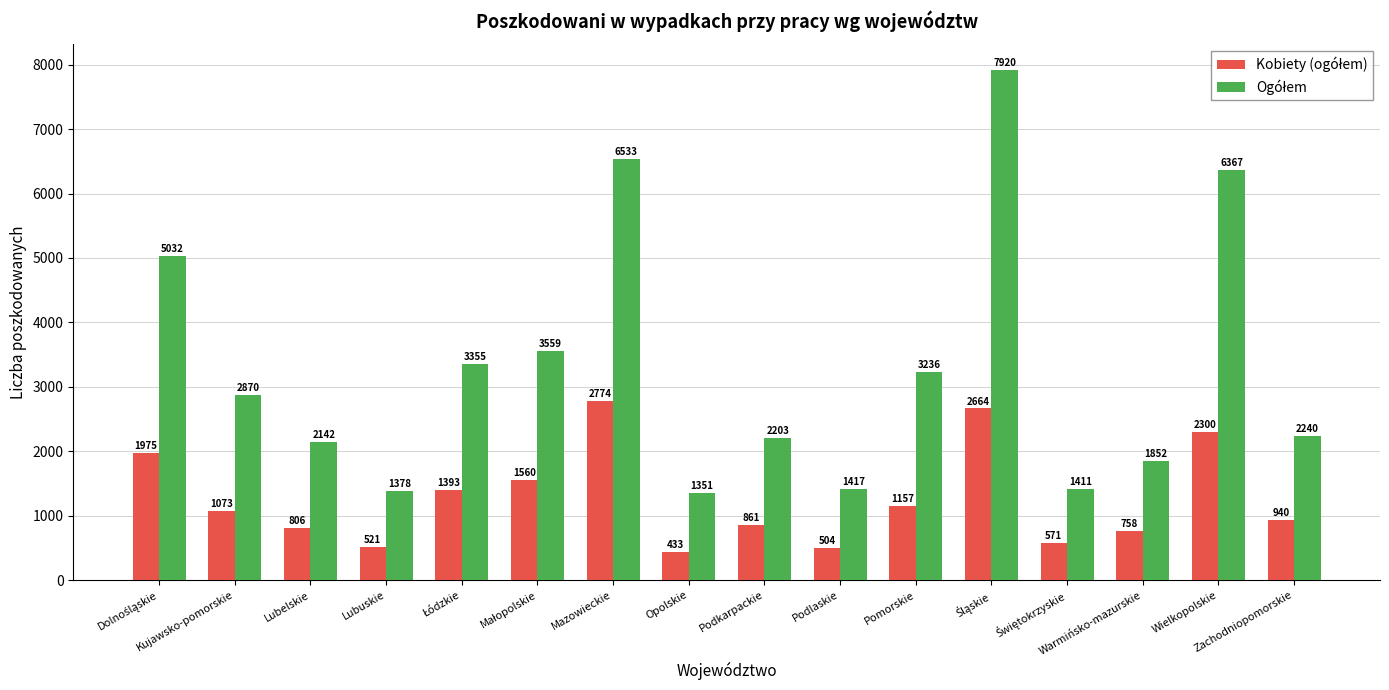

At how many categories does at least one series exceed 4482?

4